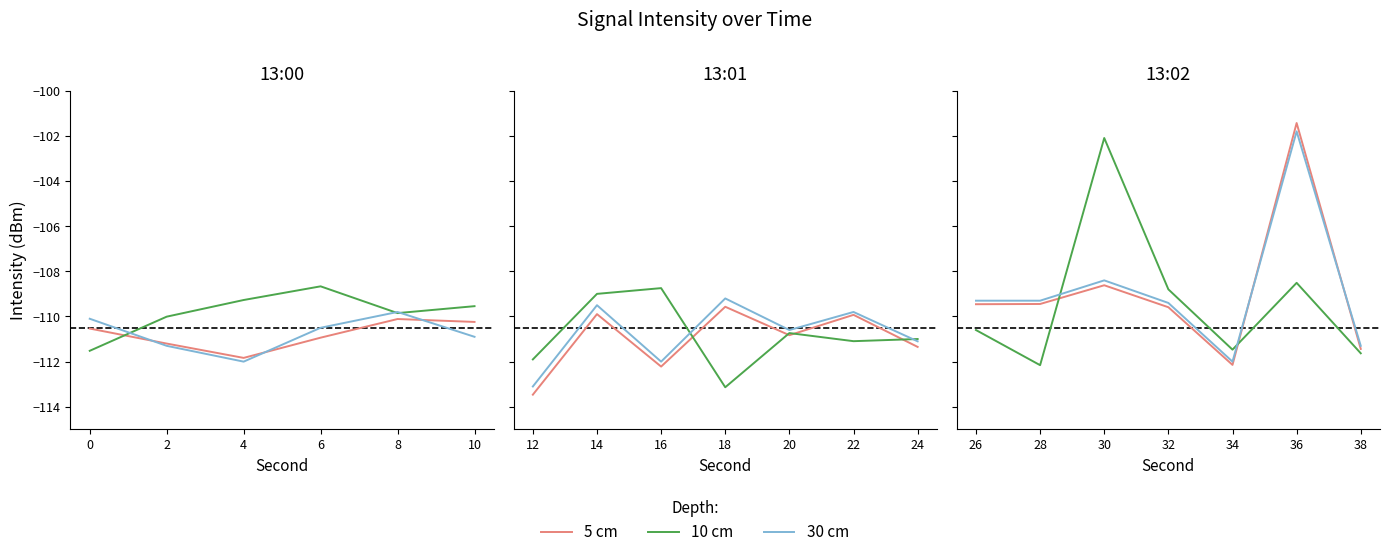

Count the number of data series in this chart.

3